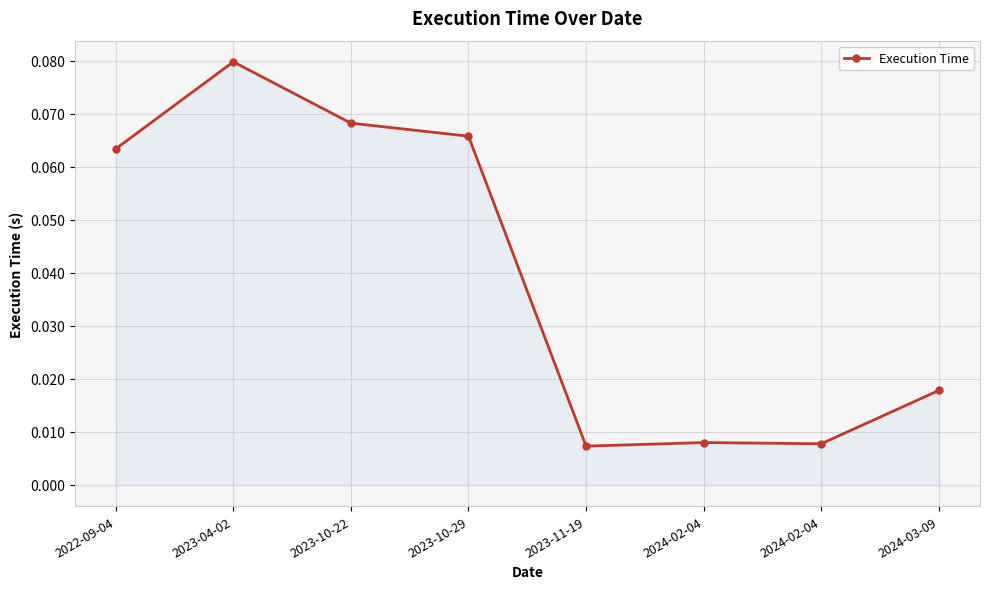

Rank the categories by value from lowest to highest.

2023-11-19, 2024-02-04, 2024-02-04, 2024-03-09, 2022-09-04, 2023-10-29, 2023-10-22, 2023-04-02